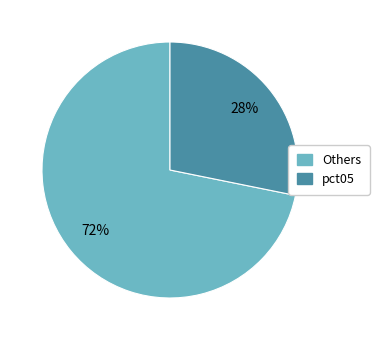

Does any single category account for the majority?

Yes